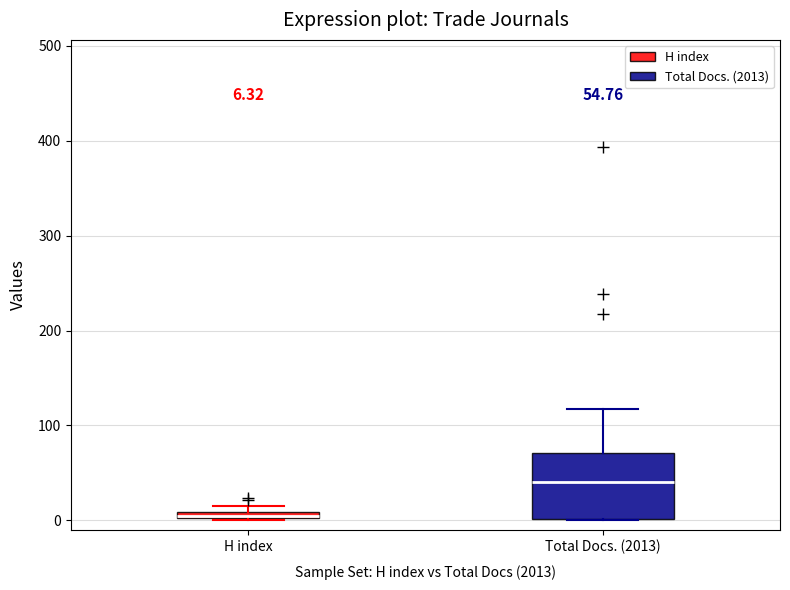

Which box has the highest median line?

Total Docs. (2013)